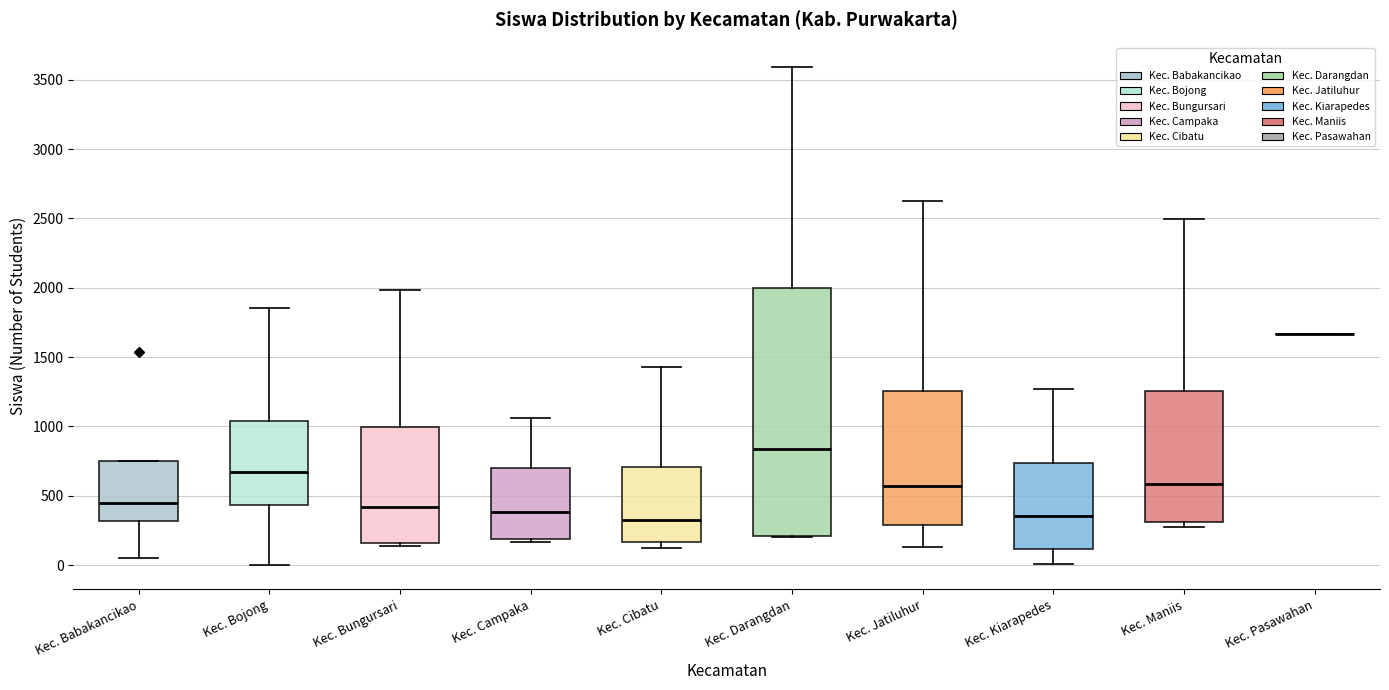

Where is the lower edge of the box for Kec. Bojong on the y-axis? The values are not printed on the chart, so give them approximately, as read against the axis.

450